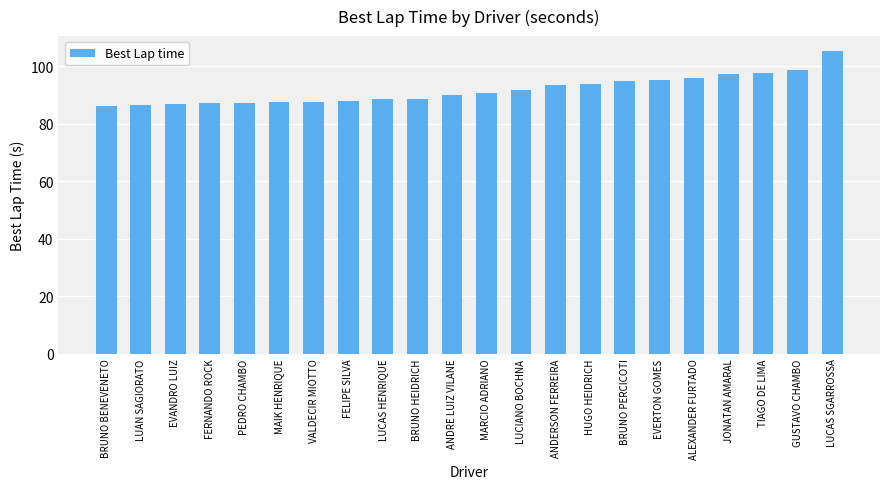

Which label corresponds to the largest value in the chart?

LUCAS SGARROSSA